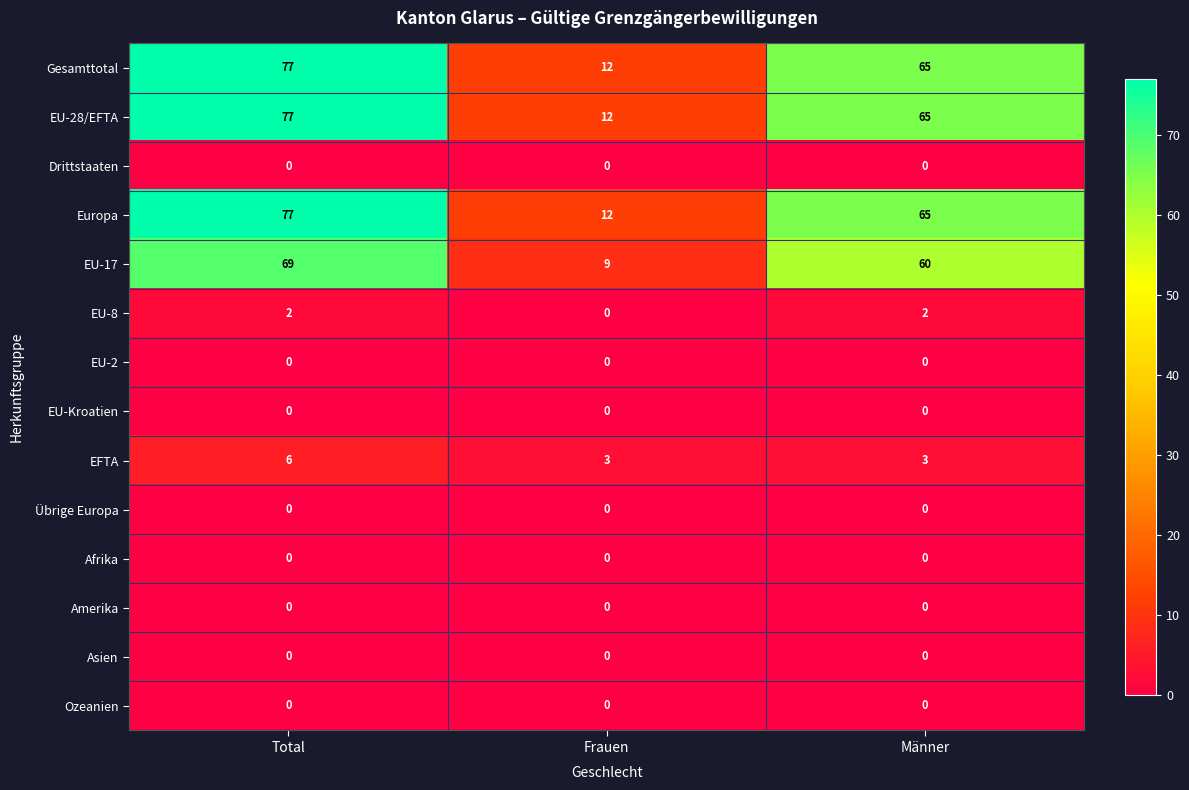

At how many categories does at least one series exceed 5?

3